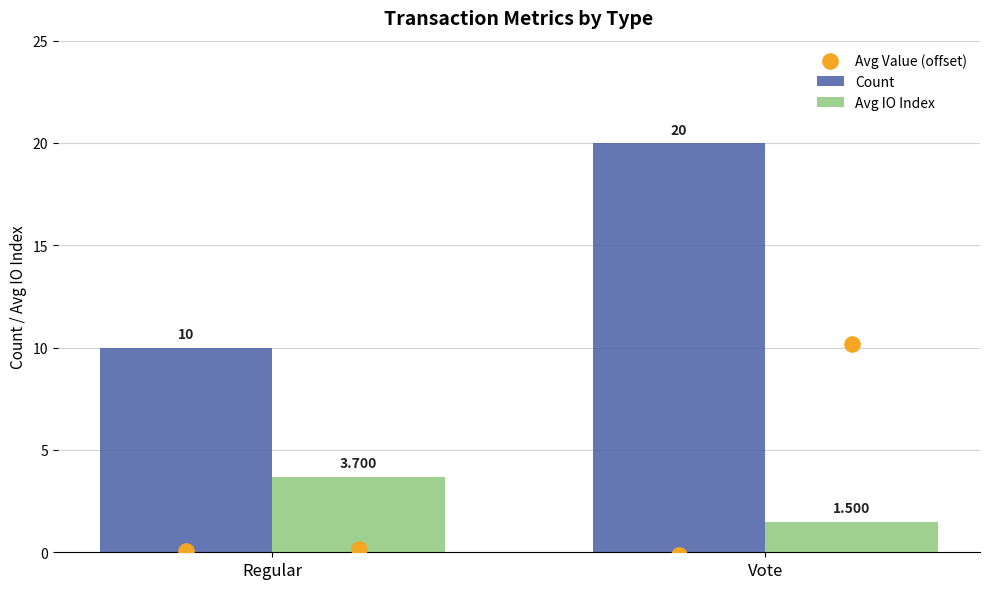

At how many categories does at least one series exceed 5?

2